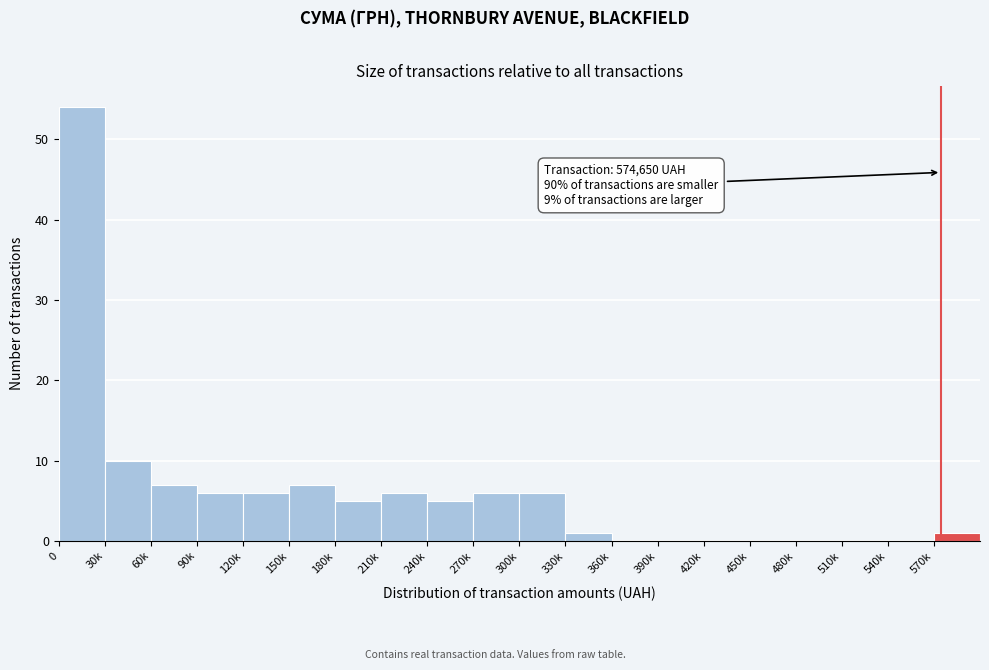

Reading left to right, what are all the values shown in this chart?

0=54	30k=10	60k=7	90k=6	120k=6	150k=7	180k=5	210k=6	240k=5	270k=6	300k=6	330k=1	360k=0	390k=0	420k=0	450k=0	480k=0	510k=0	540k=0	570k=1